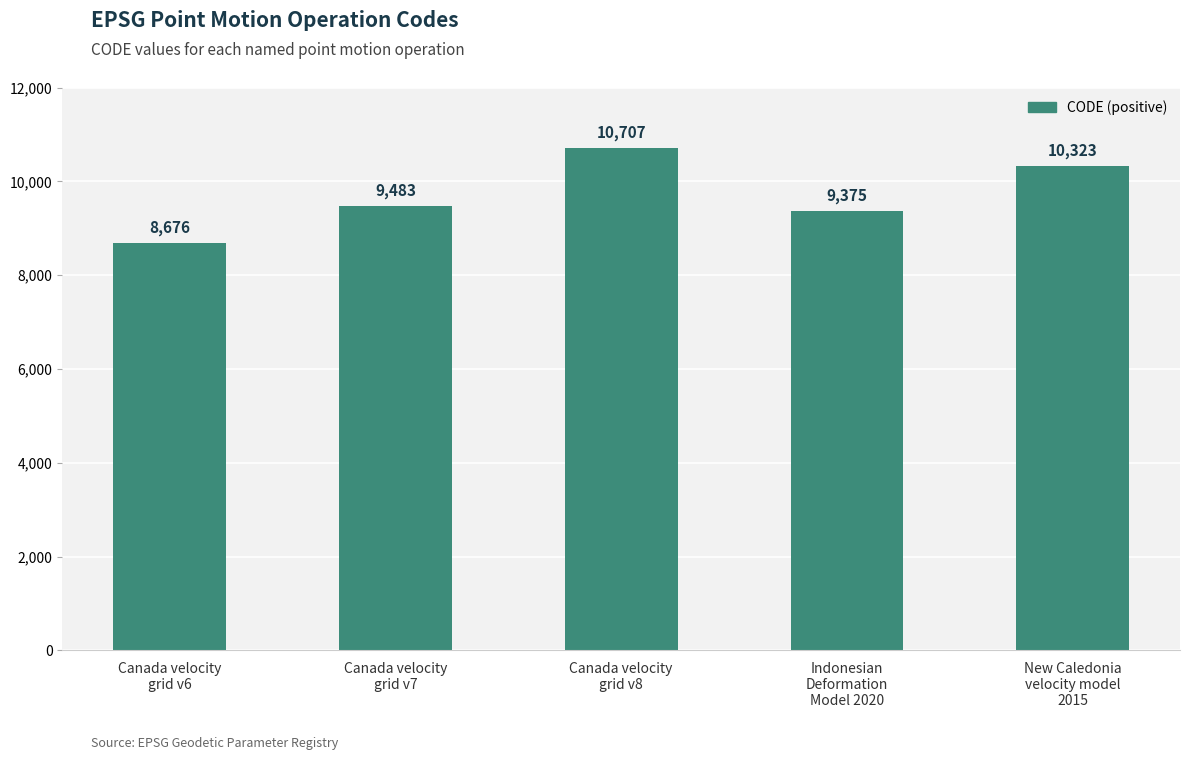

What position from the right is Indonesian
Deformation
Model 2020?

2